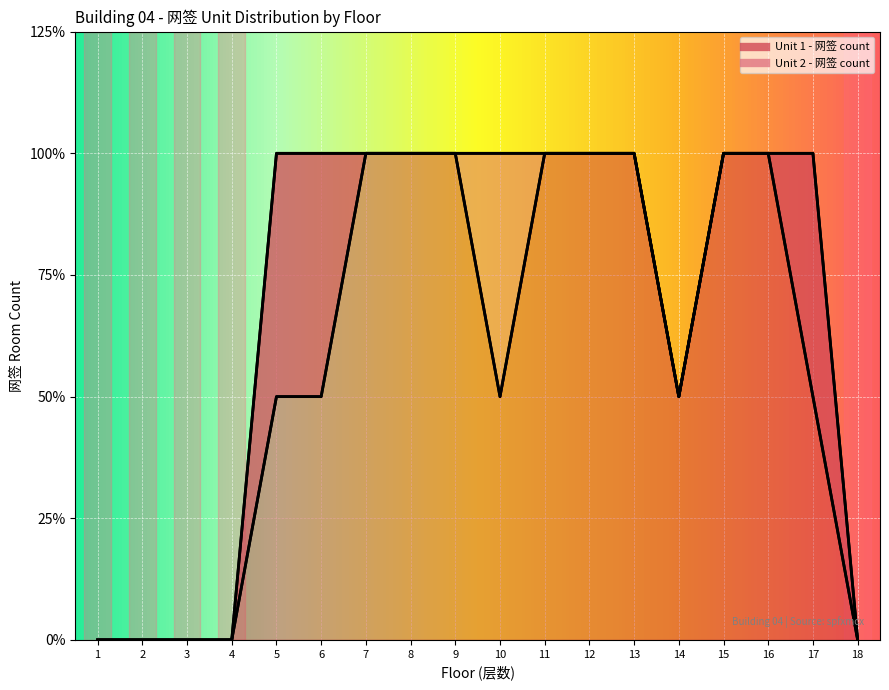

True or false: Unit 1 - 网签 count and Unit 2 - 网签 count intersect in this chart.

False